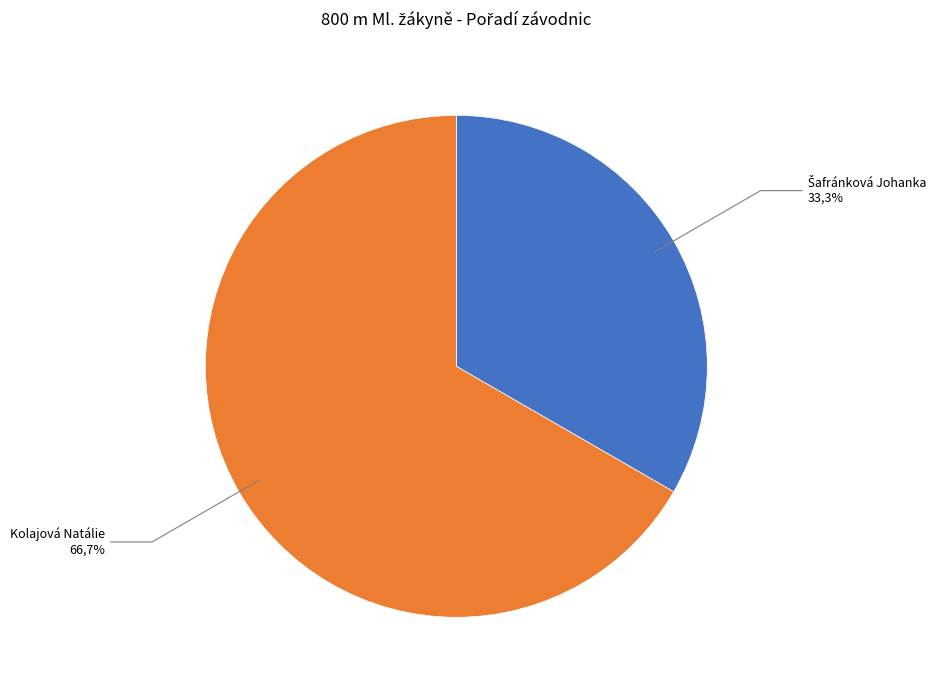

To the nearest percent, what is the combined percentage of Kolajová Natálie and Šafránková Johanka?

100%